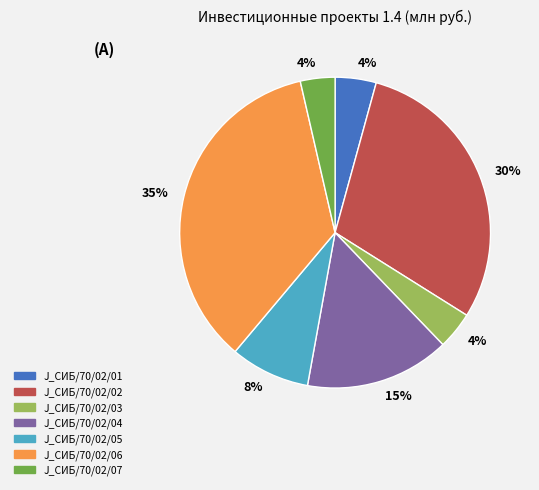

Which category has the biggest portion of the pie?

J_СИБ/70/02/06